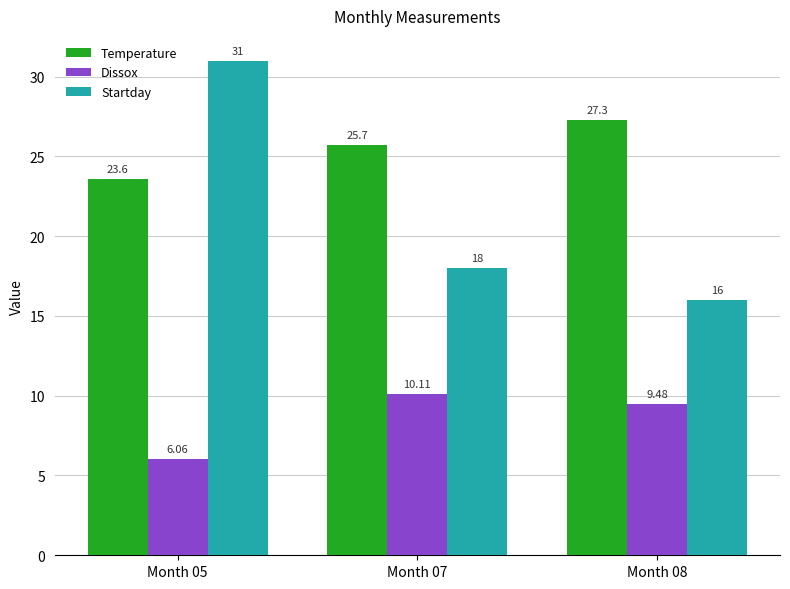

How many bars are there in each group?

3